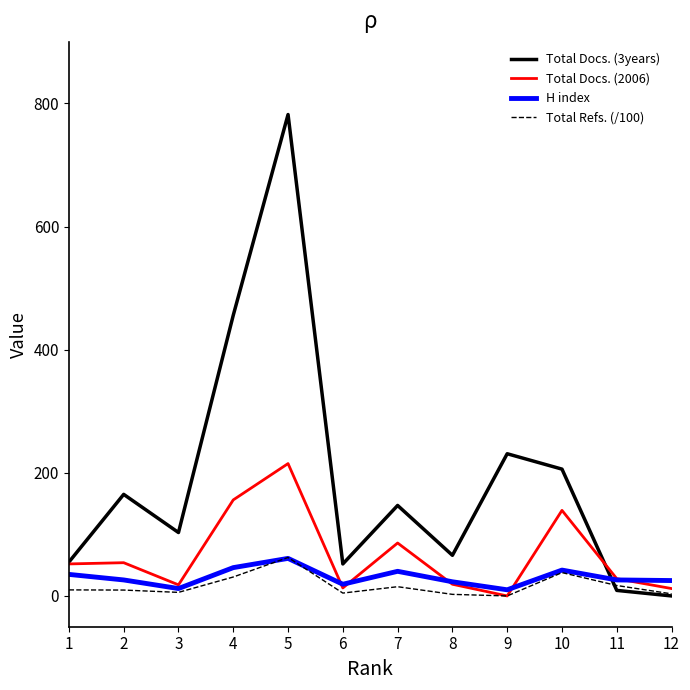

True or false: Total Docs. (3years) and H index cross at least once.

True